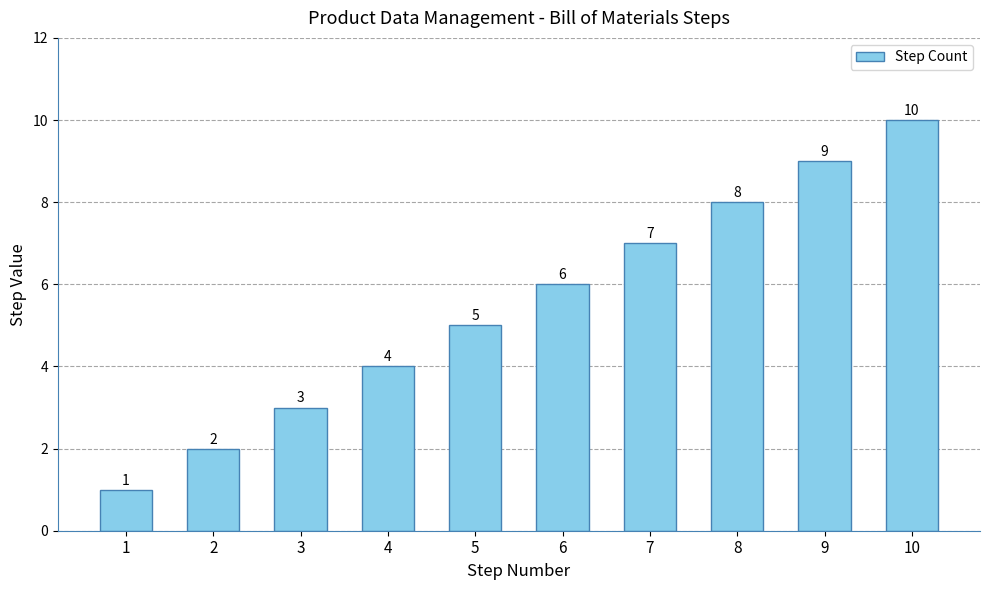

The chart shows a value of 6 at 4. True or false?

False